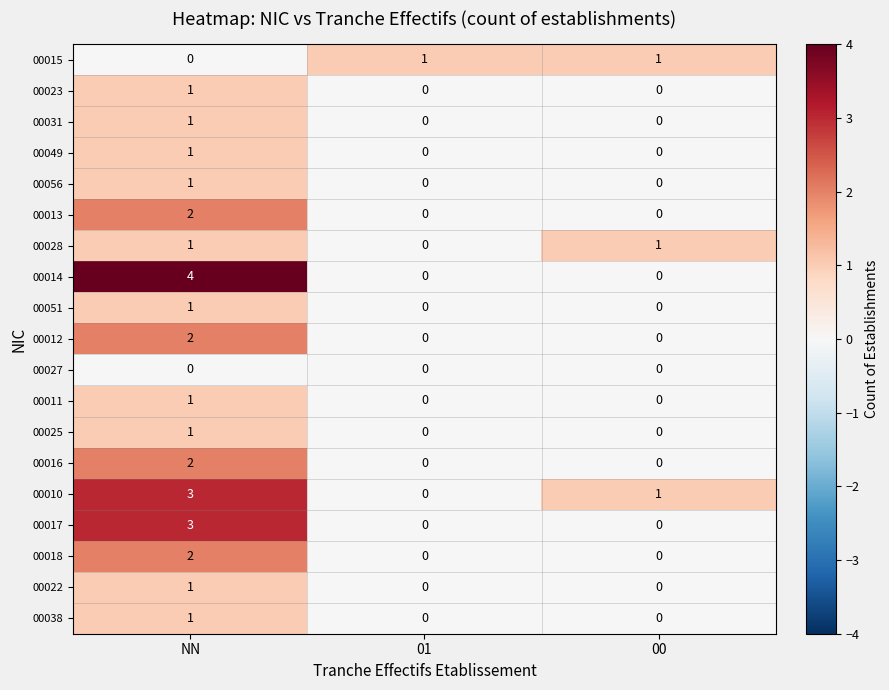

Which category has the highest value in the 00056 series?

NN